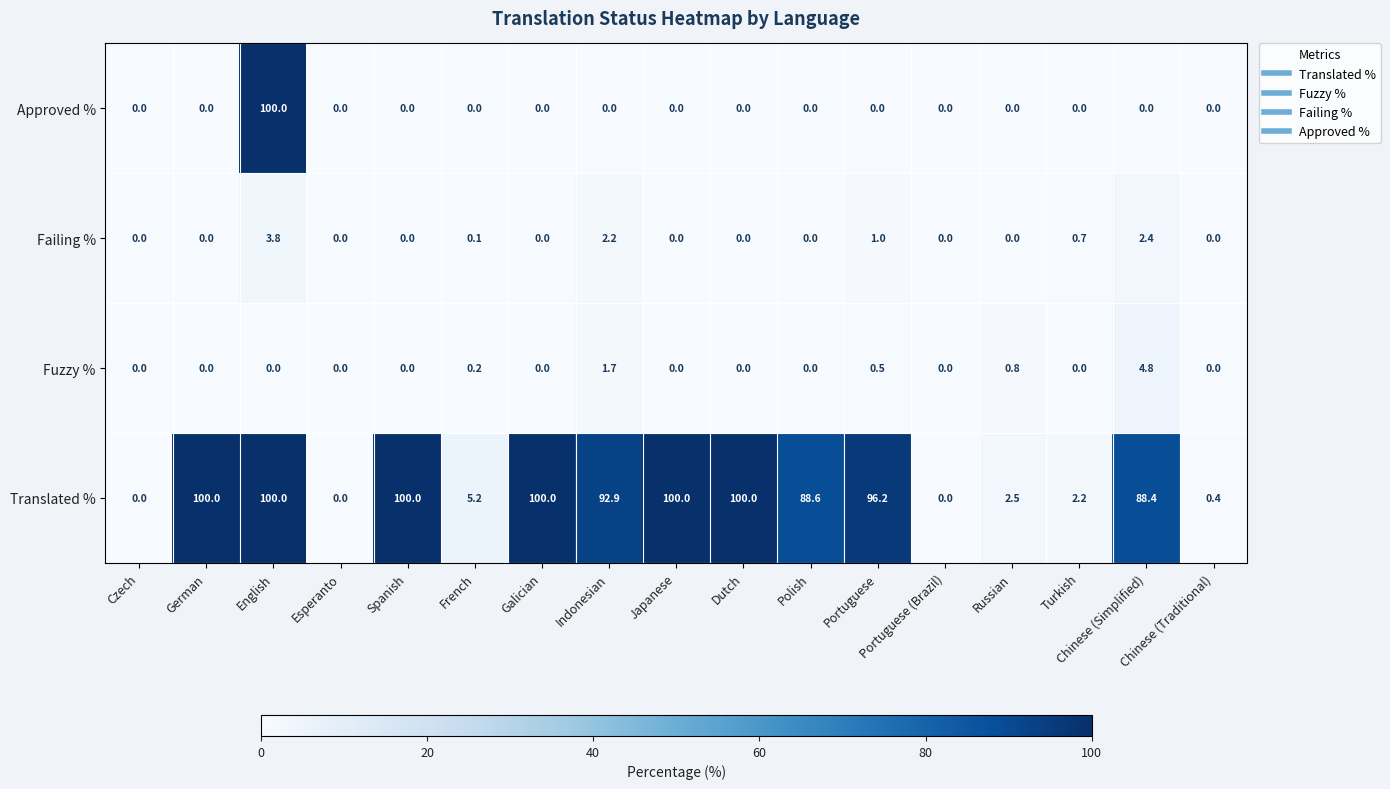

Is it true that Fuzzy % equals 2.3 at Chinese (Traditional)?

False